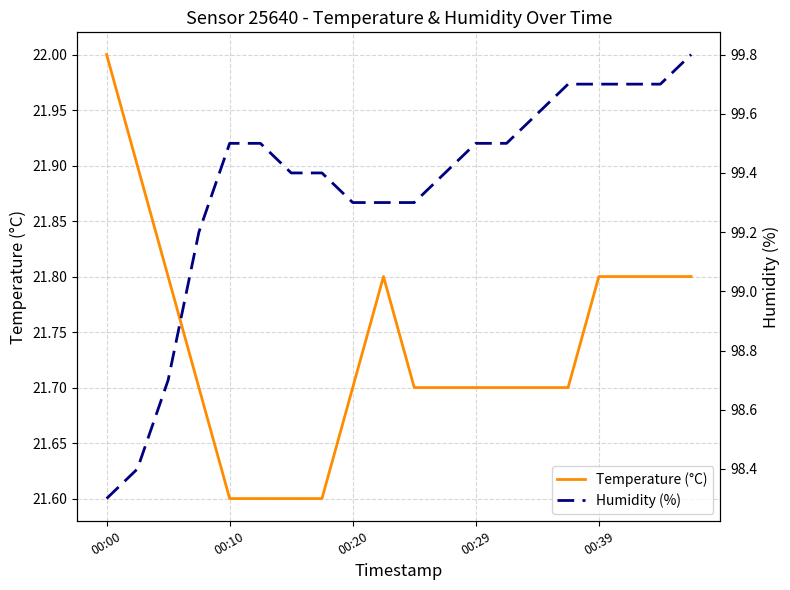

Which series has the largest range (max minus min)?

Humidity (%)